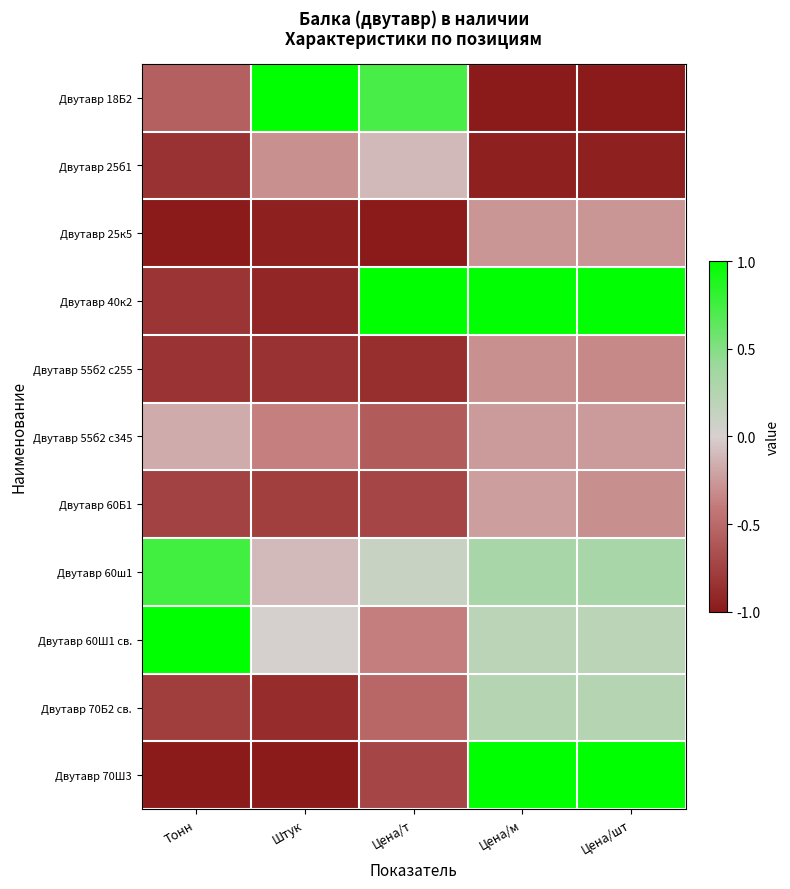

What is the minimum value shown in the chart?

-1.0